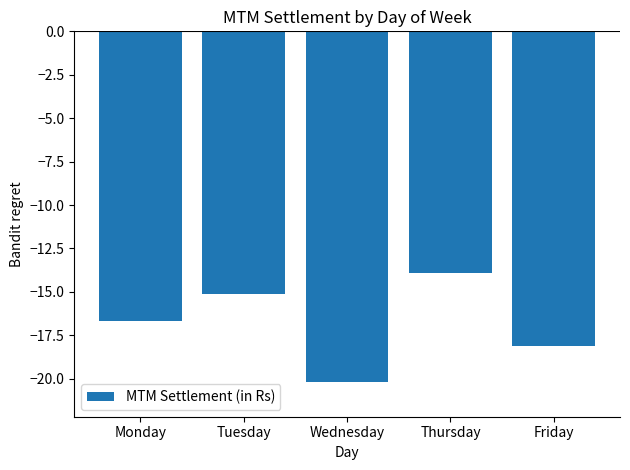

What is the sum of all values?

-84.0